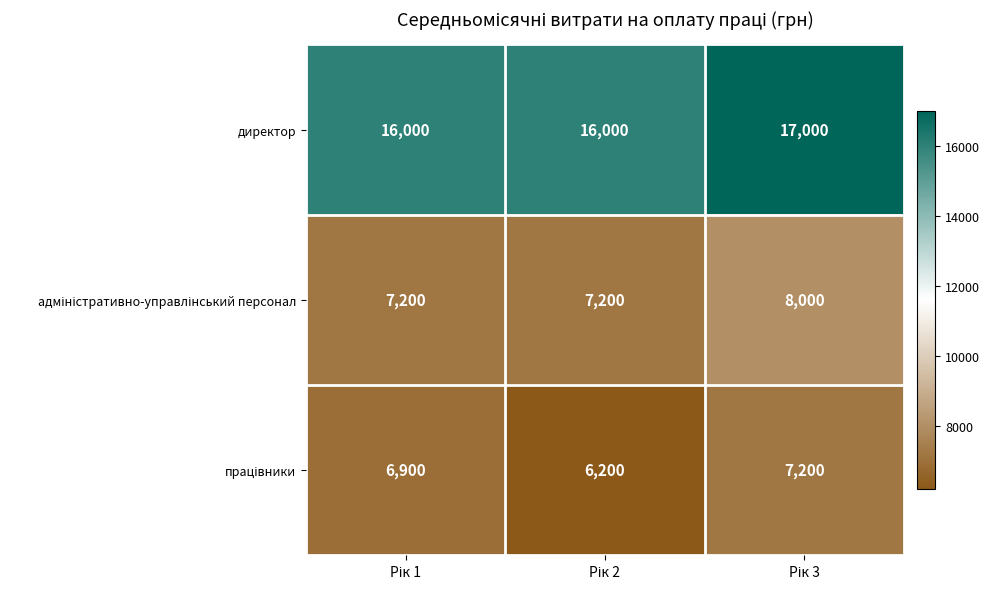

How many директор values are between 16000 and 17000?

3